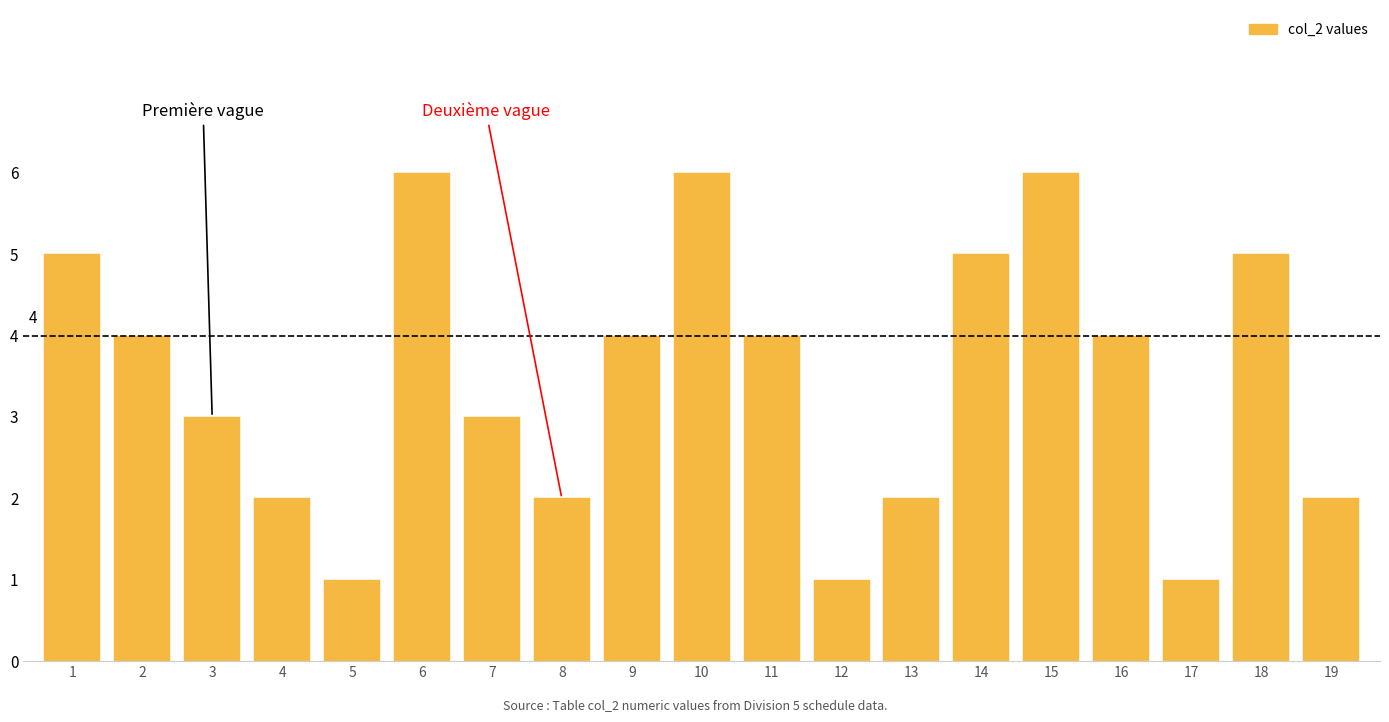

Reading left to right, extract all data points from this chart.

5	4	3	2	1	6	3	2	4	6	4	1	2	5	6	4	1	5	2